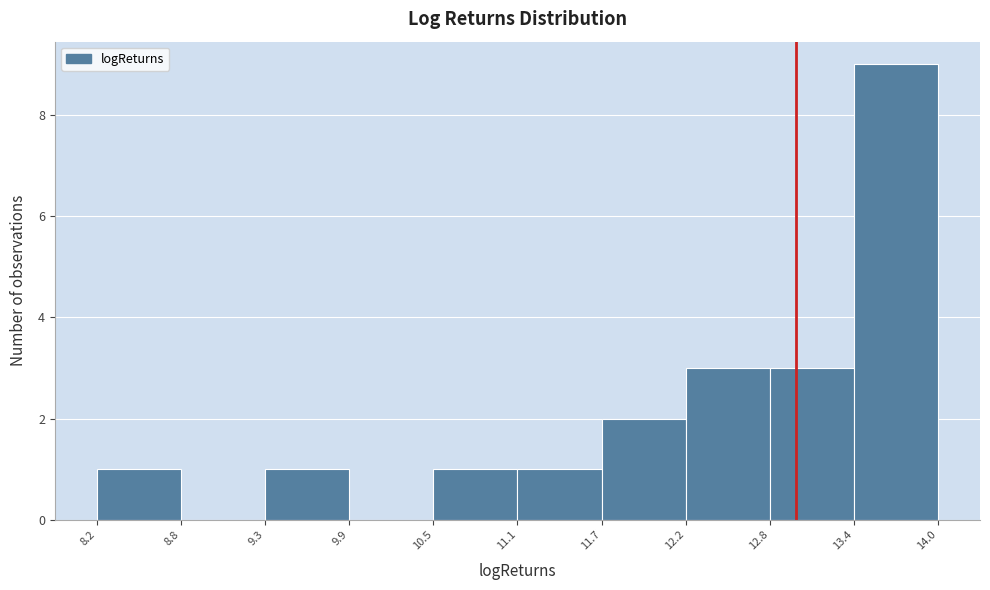

Over which range of the x-axis is the bar tallest?

13.4 to 14.0